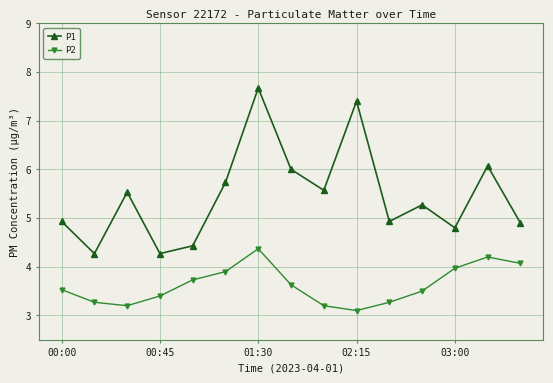

True or false: P2 has more than 2 points higher than both neighbors.

False